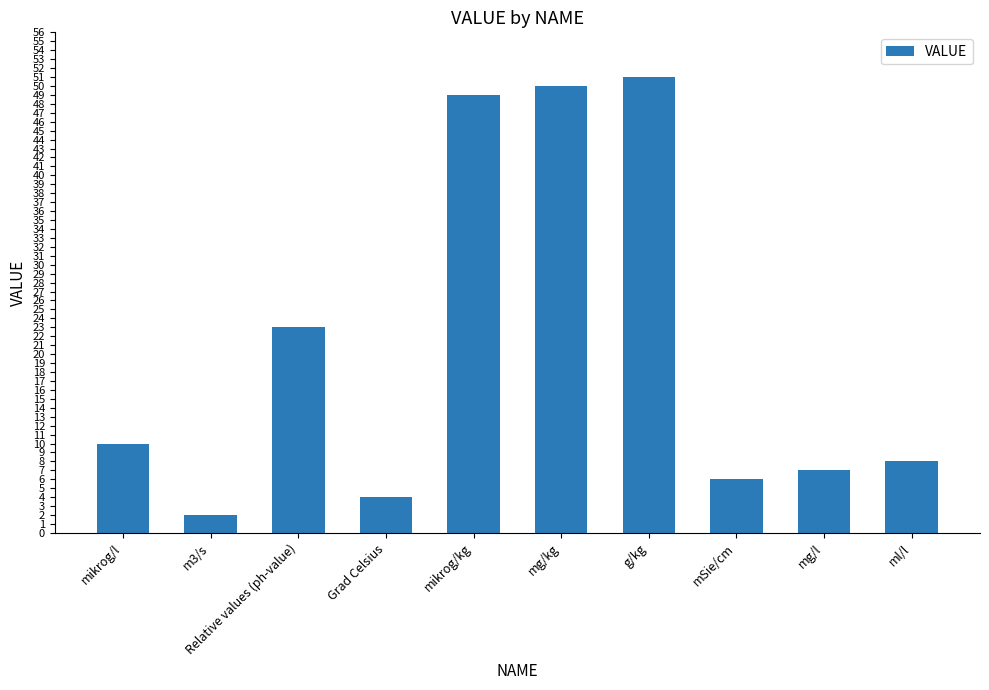

What is the value of the 10th bar from the left?

8